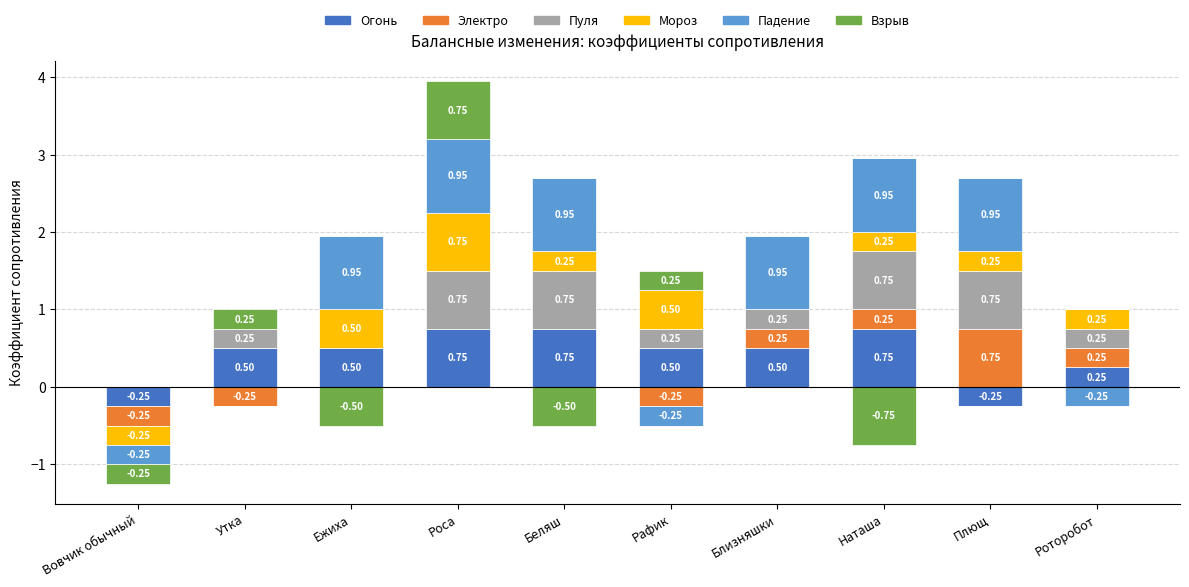

True or false: Электро has a value of 0.4 at Утка.

False